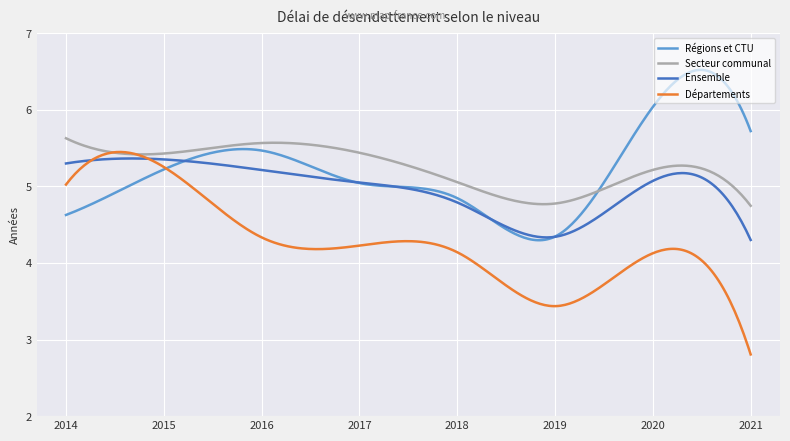

Which series has the largest range (max minus min)?

Départements